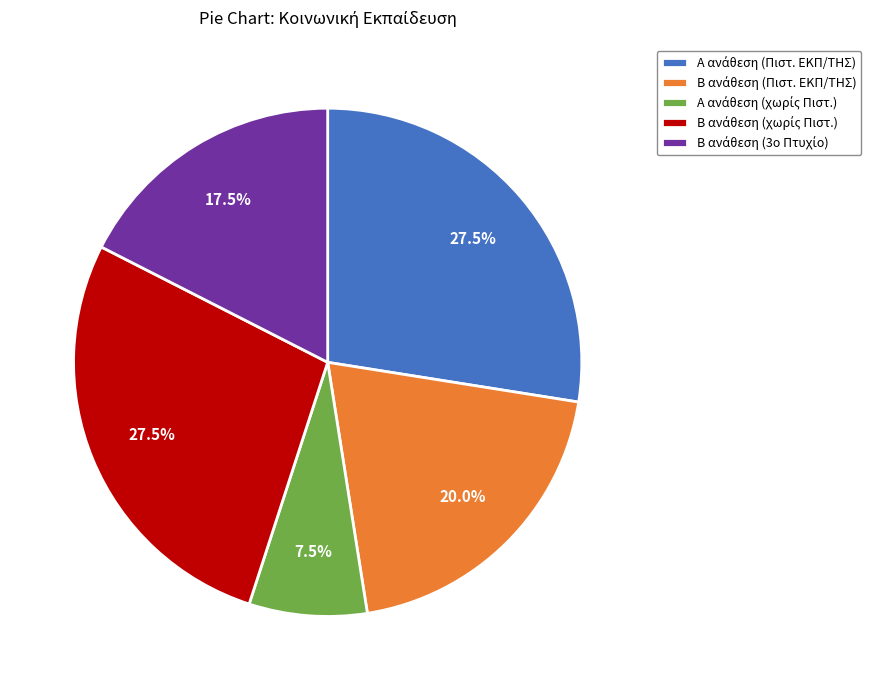

Is there any slice that represents more than half of the pie?

No